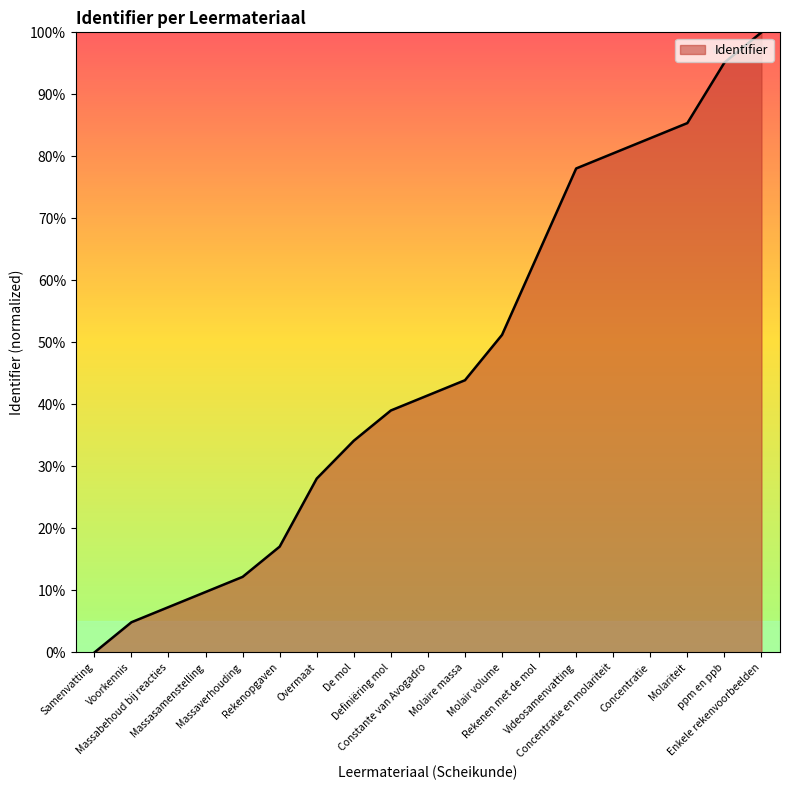

Read the value at Molair volume.

51.2